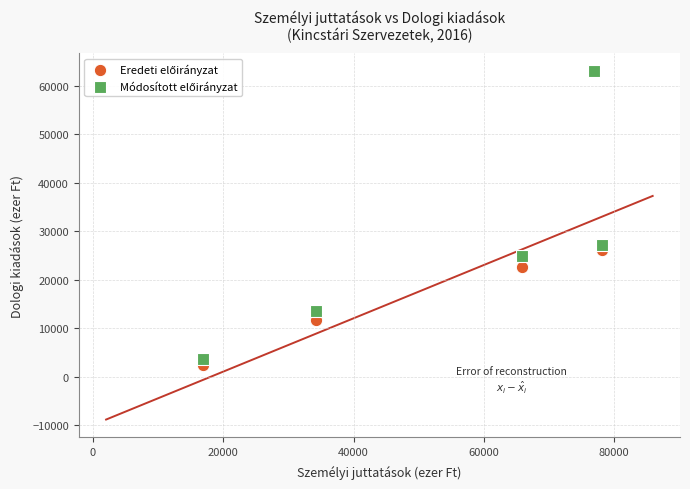

Across all series, what Y value is closest to 32738?

27086